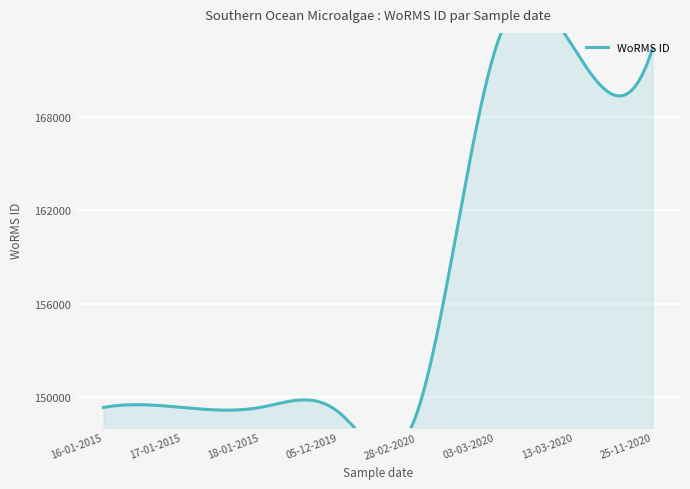

List the labels in order of value, largest first.

03-03-2020, 13-03-2020, 25-11-2020, 16-01-2015, 17-01-2015, 18-01-2015, 05-12-2019, 28-02-2020